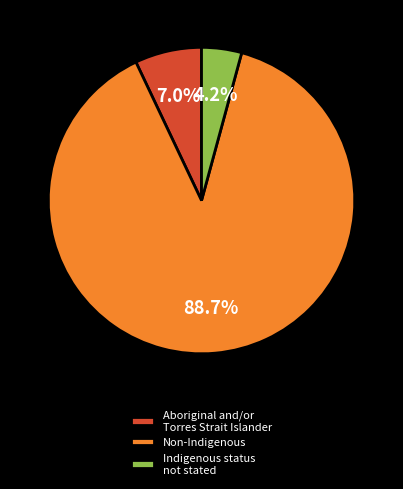

Count the number of slices in the pie.

3